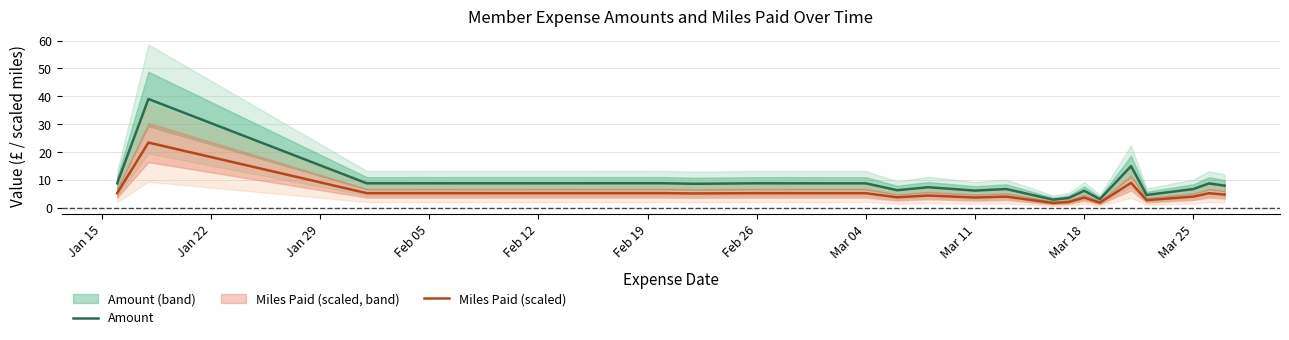

What is the value of the Miles Paid (scaled) point at the 6th from the left?

5.3